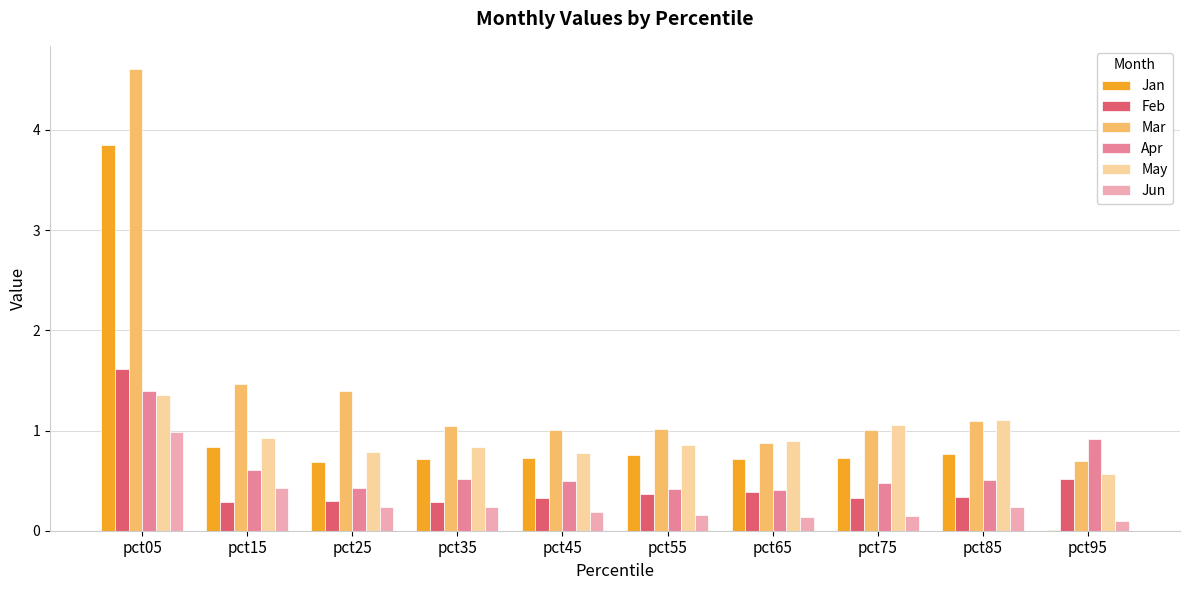

What is the sum of the Feb values at pct35 and pct75?

0.6